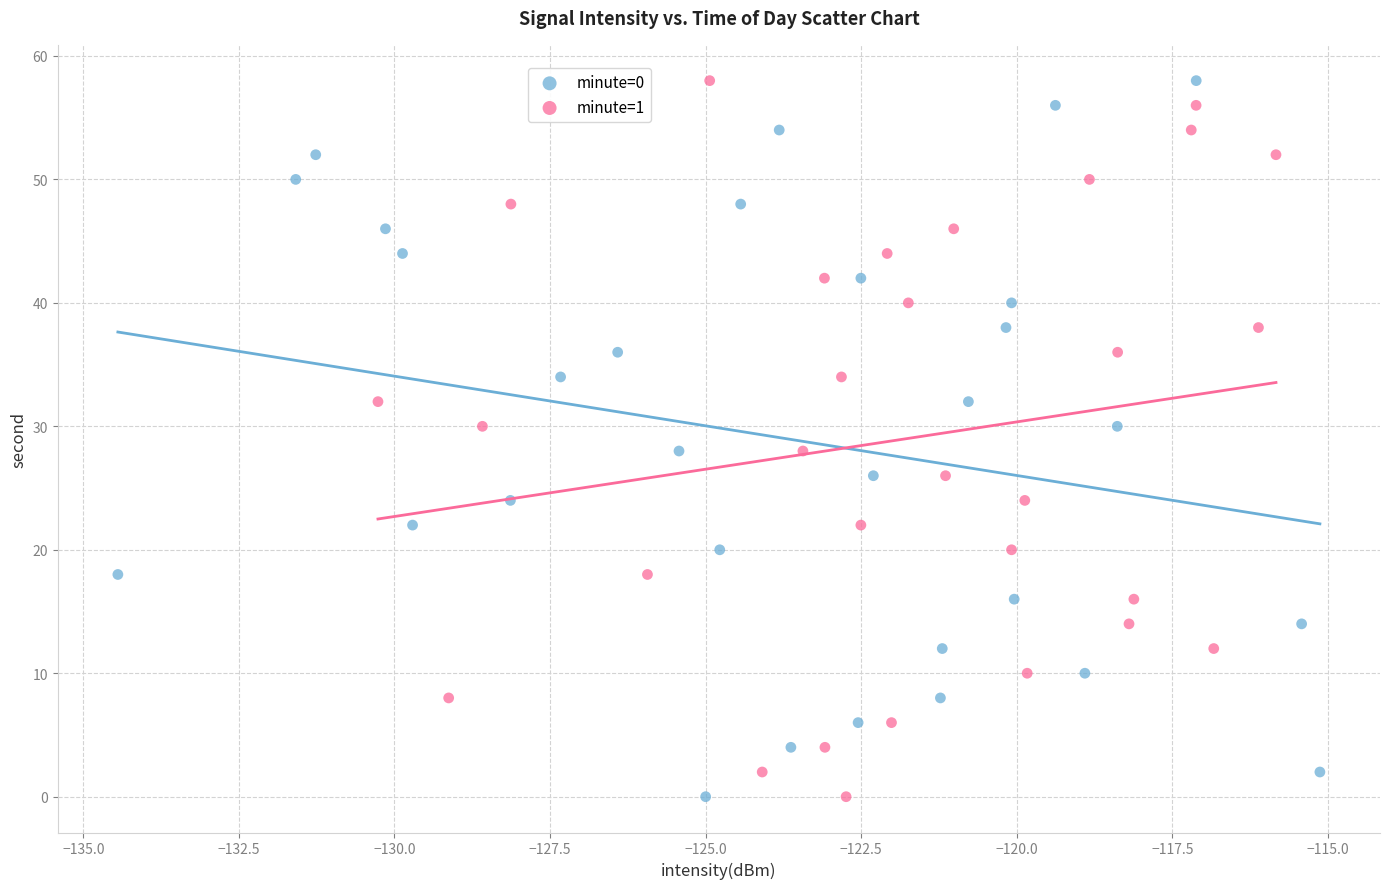

What are all the series names shown in the legend?

minute=0, minute=1